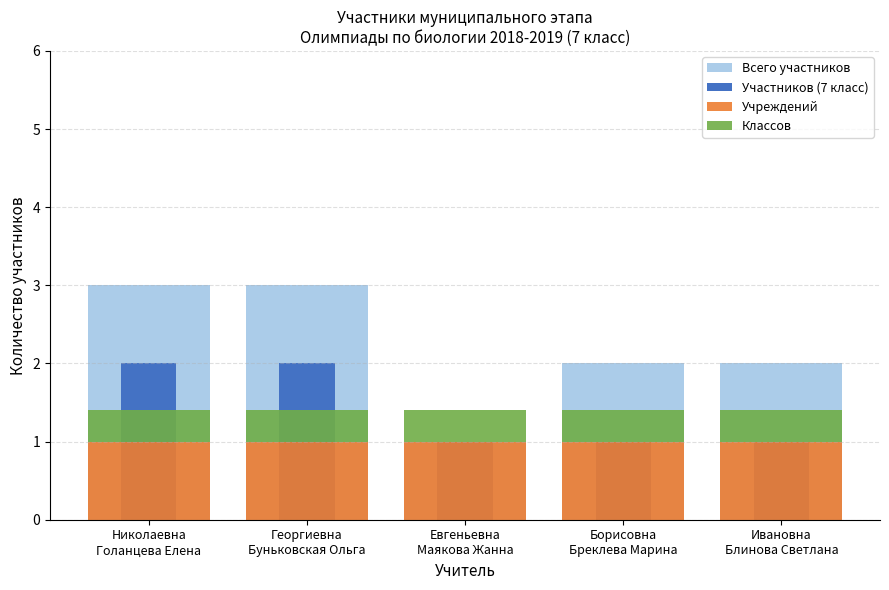

At which category does the chart reach its peak across all series?

Николаевна
Голанцева Елена